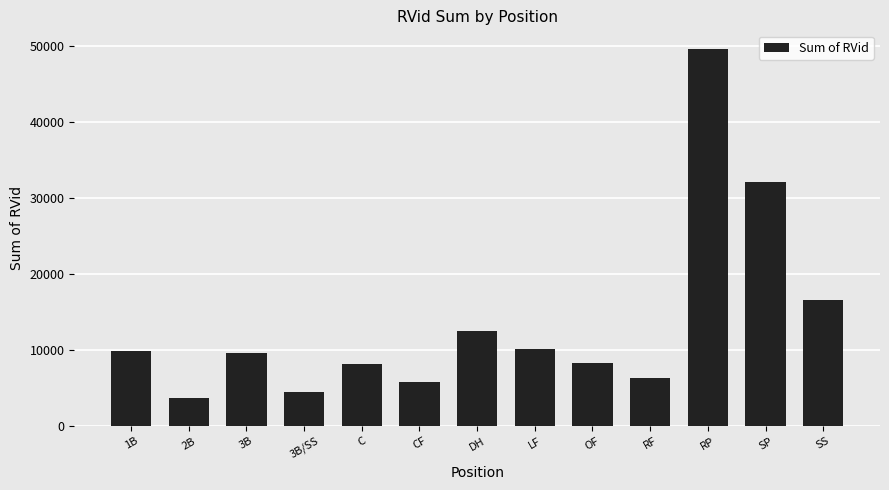

What is the label of the 1st bar from the right?

SS